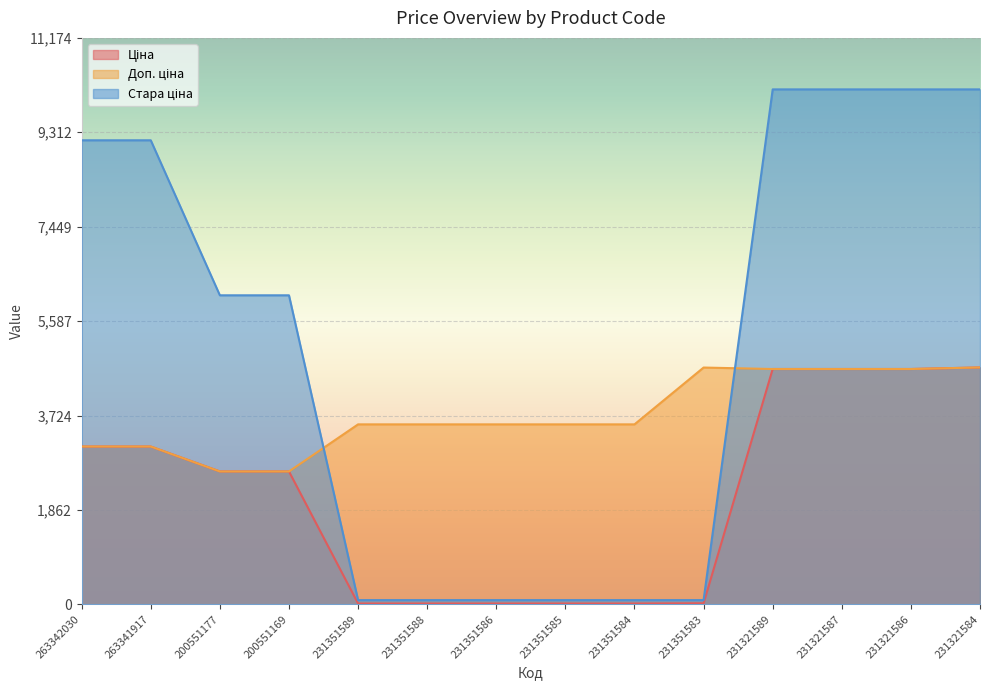

True or false: Ціна and Стара ціна cross at least once.

False